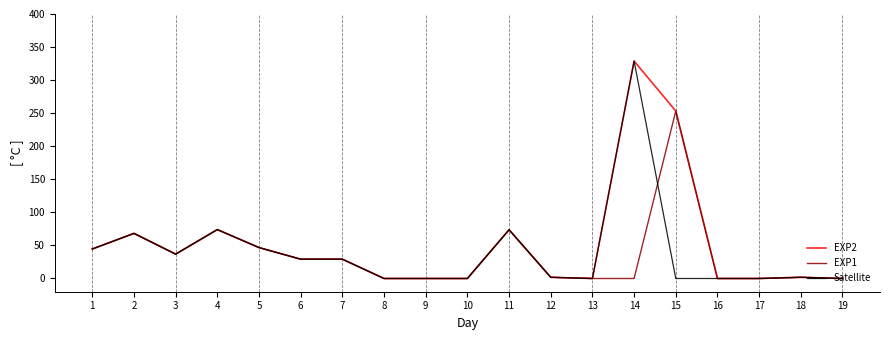

What is the maximum value for Satellite?

328.8